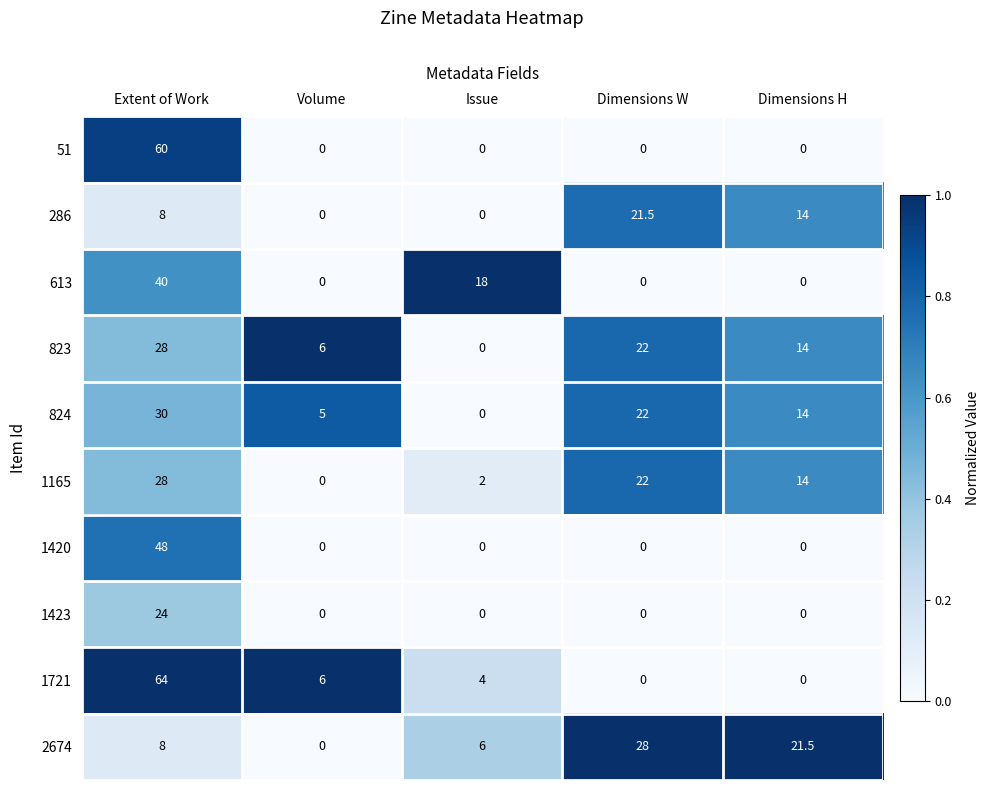

How many values in 824 are above zero?

4